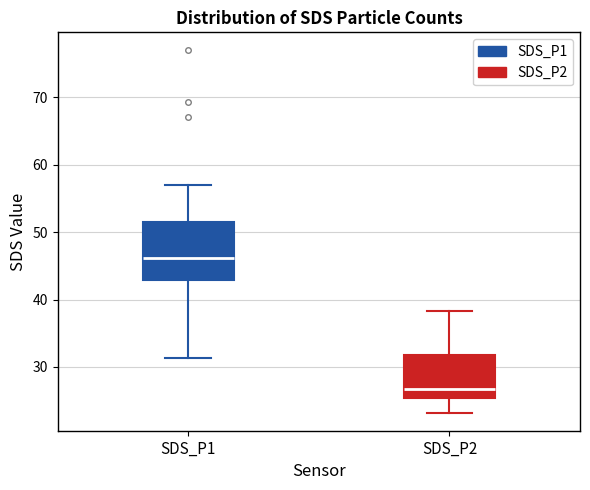

Where does the median line of the box for SDS_P1 sit on the y-axis? The values are not printed on the chart, so give them approximately, as read against the axis.

46